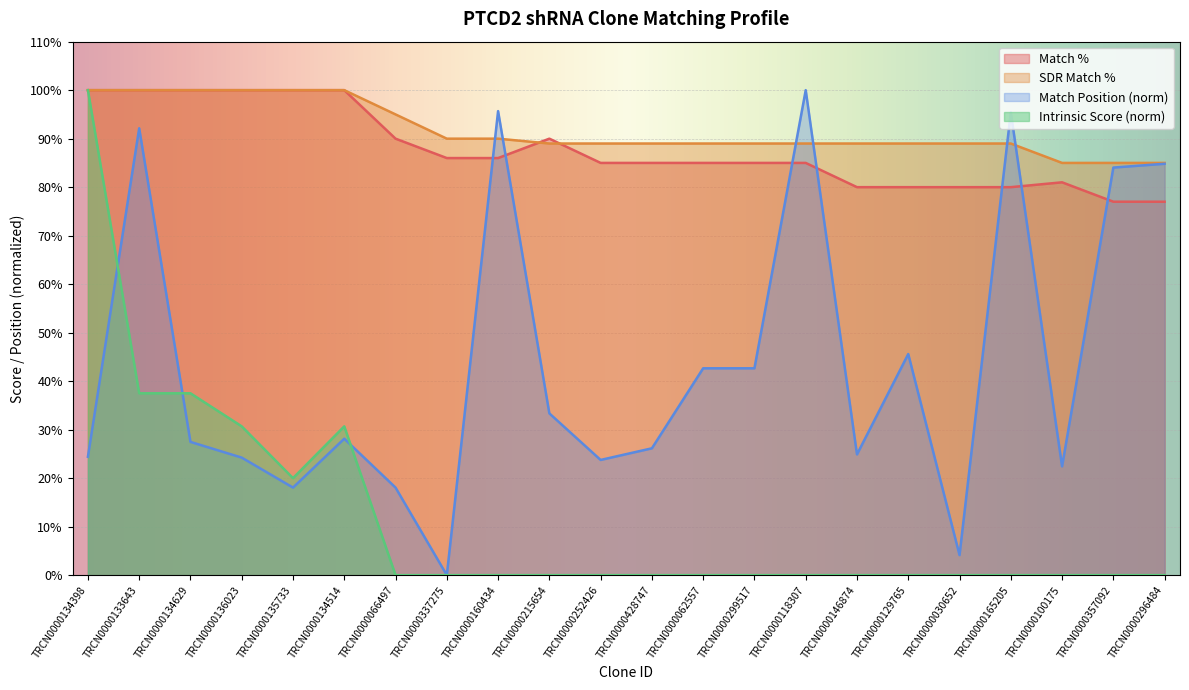

Between which two adjacent categories do Match % and Match Position first intersect?

TRCN0000337275 and TRCN0000160434